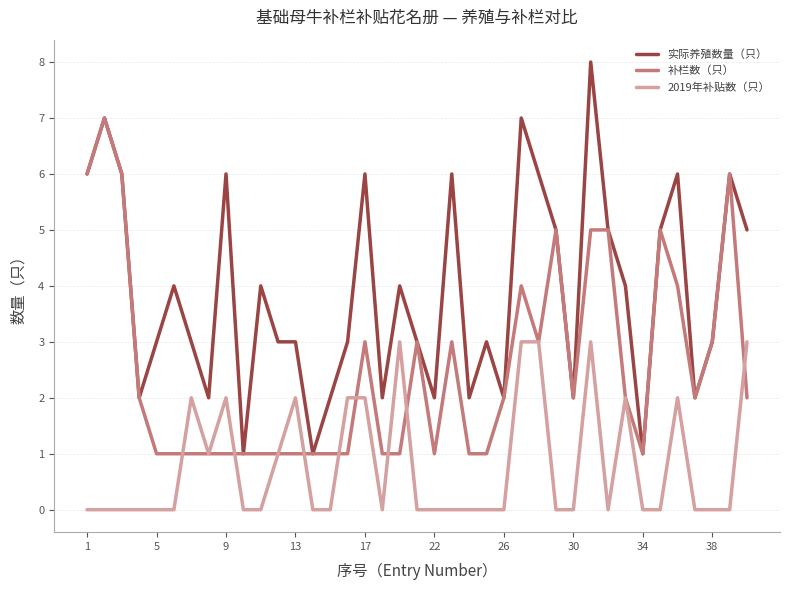

List the series in order of their overall mean, lowest first.

2019年补贴数（只）, 补栏数（只）, 实际养殖数量（只）